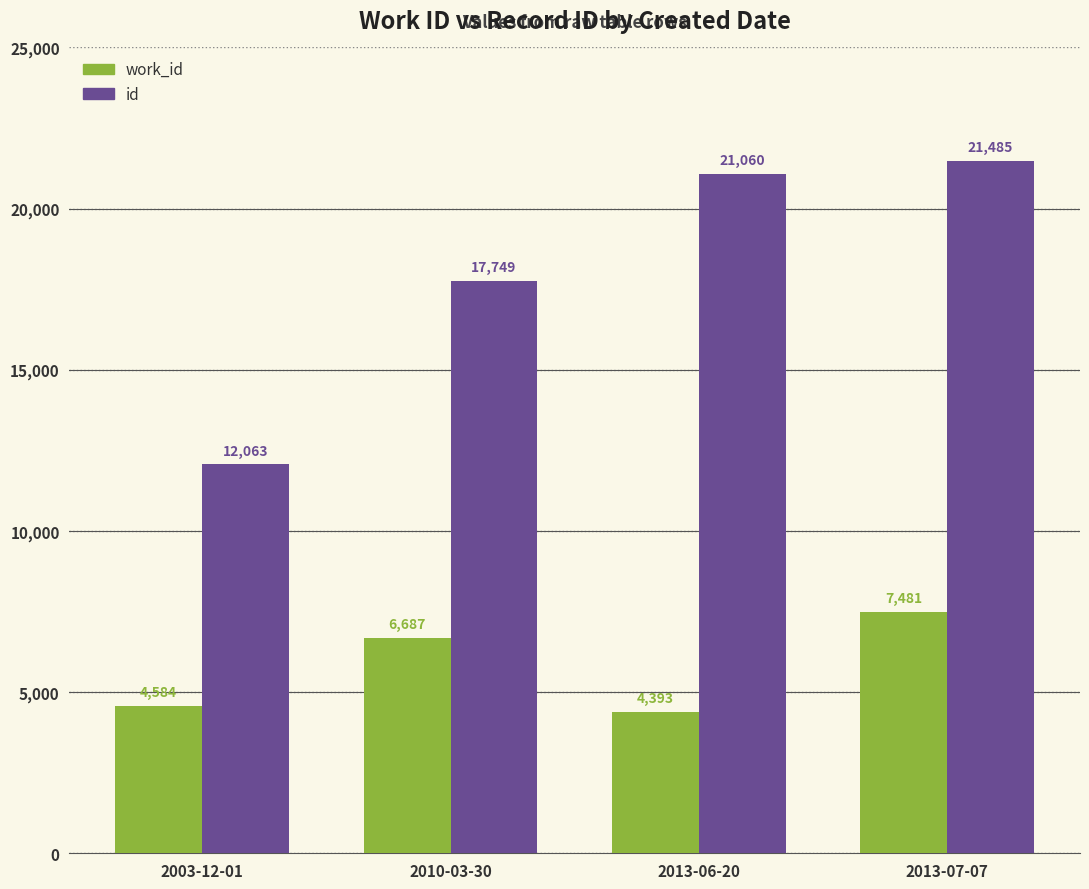

Reading right to left, extract all data points from this chart.

work_id: 7481	4393	6687	4584
id: 21485	21060	17749	12063